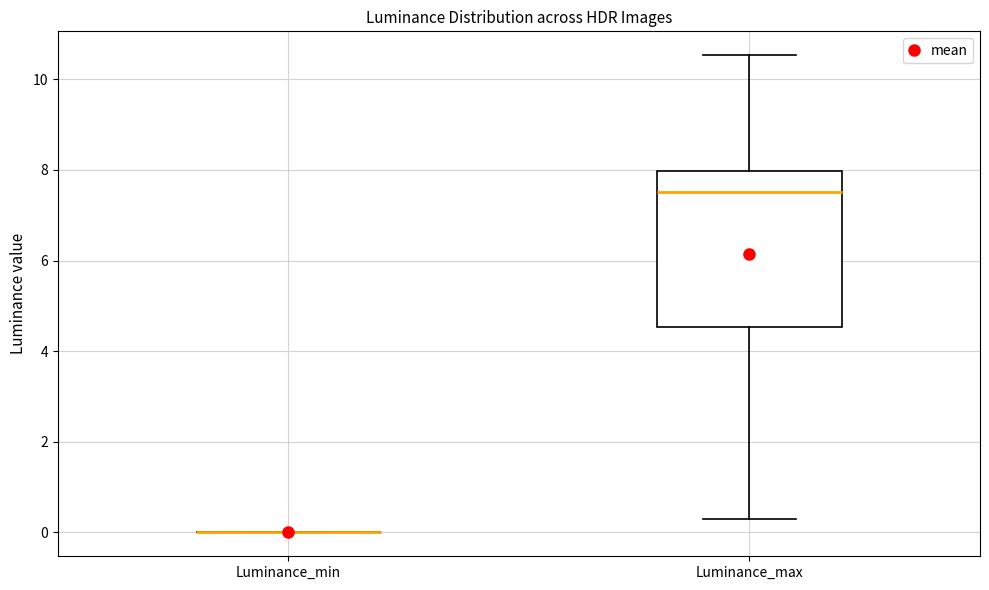

Comparing the boxes themselves (not the whiskers), which one is the tallest?

Luminance_max